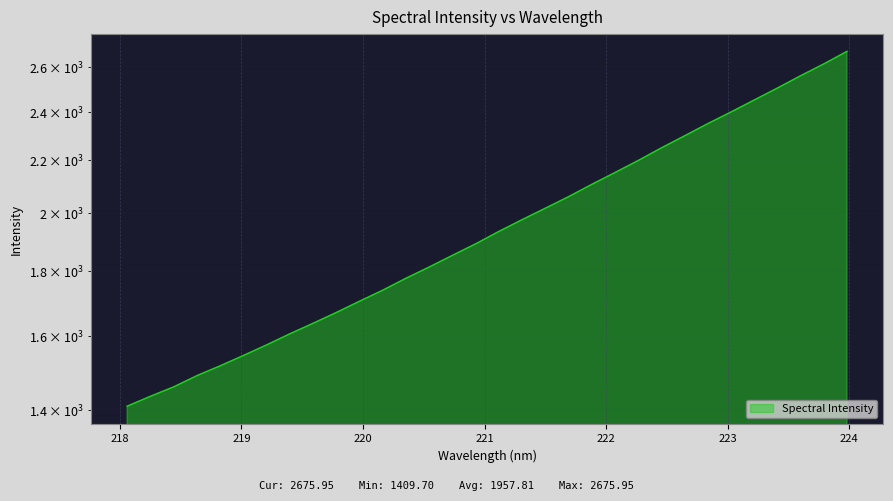

Reading left to right, what are all the values shown in this chart?

1409.7	1435.1	1459.7	1489.7	1516.3	1544.9	1574.7	1606.6	1637.5	1669.7	1704.1	1738.4	1776.3	1812.7	1851.3	1890.2	1933.0	1974.5	2015.8	2058.2	2104.4	2150.0	2197.1	2247.8	2297.4	2348.5	2398.4	2450.8	2504.3	2560.7	2615.9	2675.9